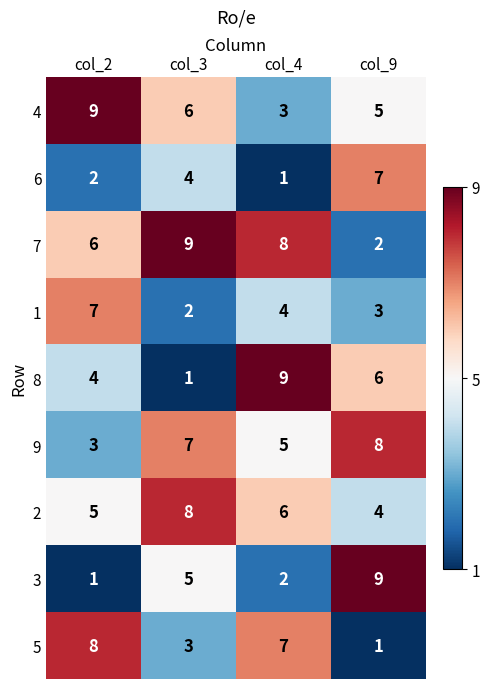

How many 3 values are between 2 and 9?

3